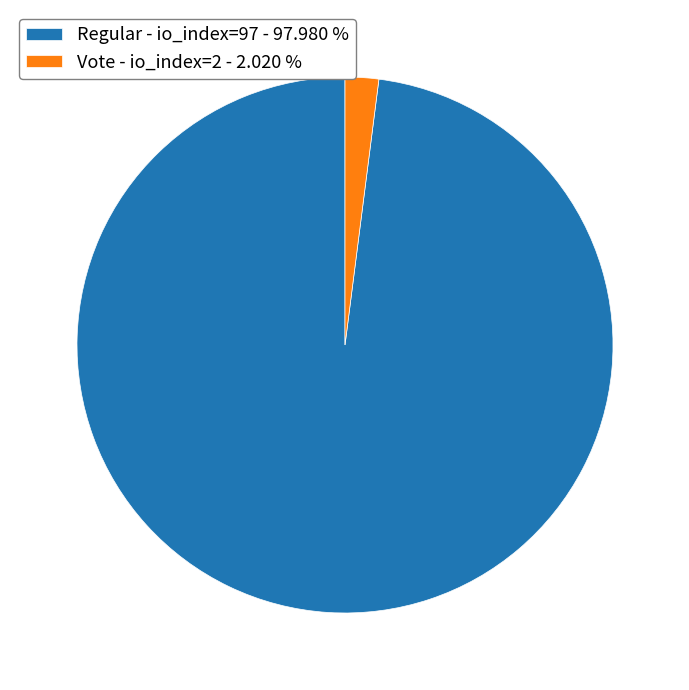

Which slice is the largest?

Regular - io_index=97 - 97.980 %